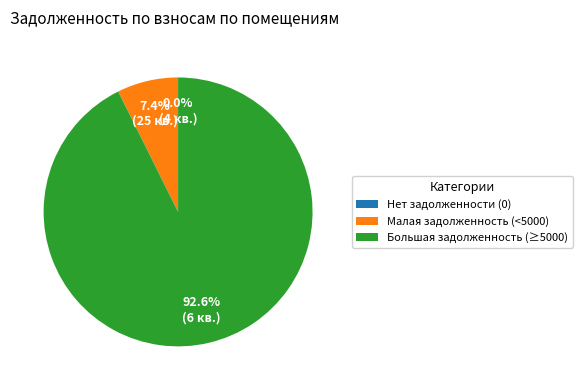

Does 11 represent more than half of the total?

No